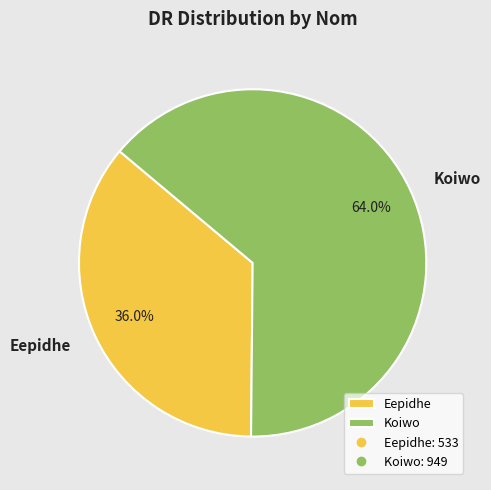

What is the smallest slice in the pie chart?

Eepidhe